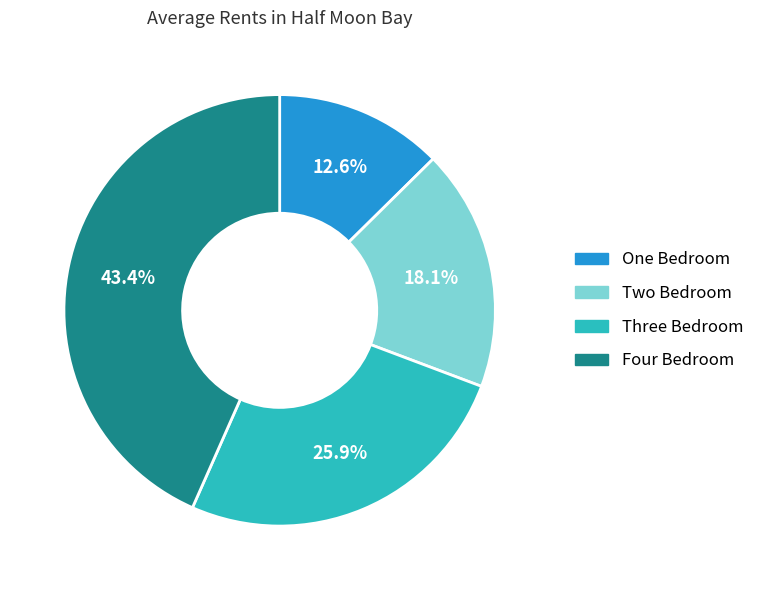

Count the number of slices in the pie.

4